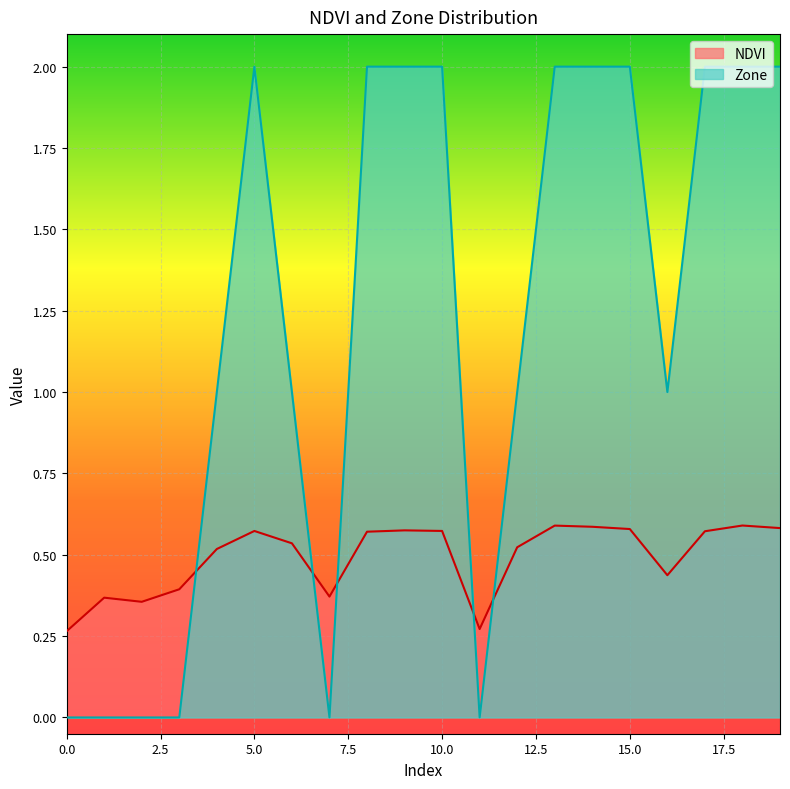

How many lines are shown in the chart?

2